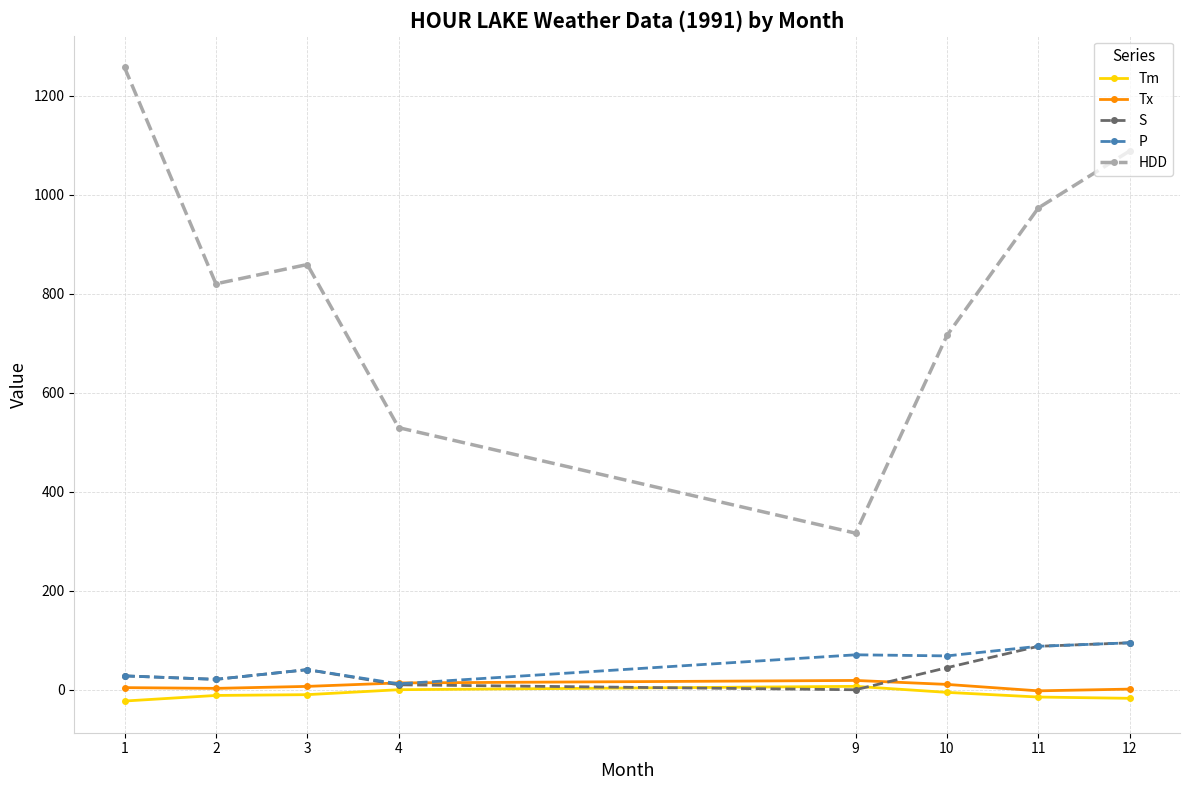

Where do P and Tx first cross each other?

3 and 4